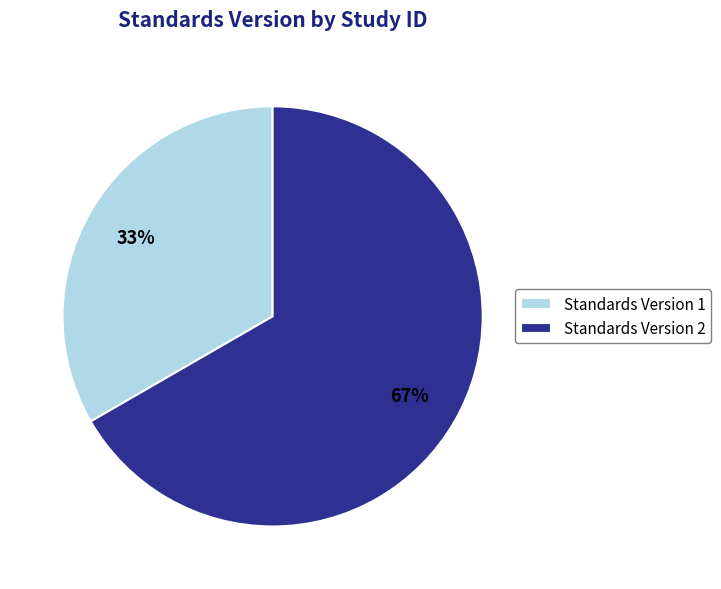

Do Standards Version 2 and Standards Version 1 together represent more than half of the pie?

Yes